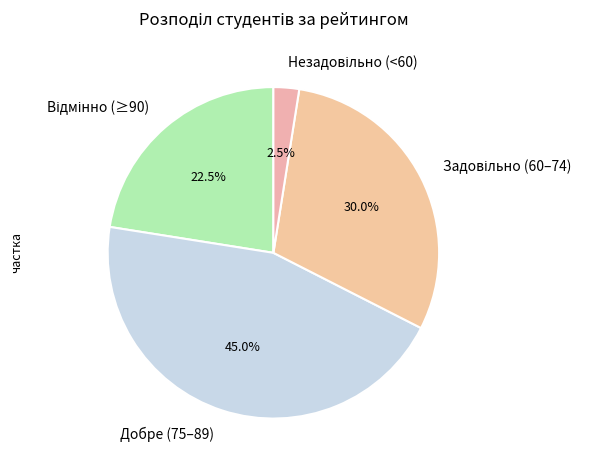

What is the largest slice in the pie chart?

Добре (75–89)